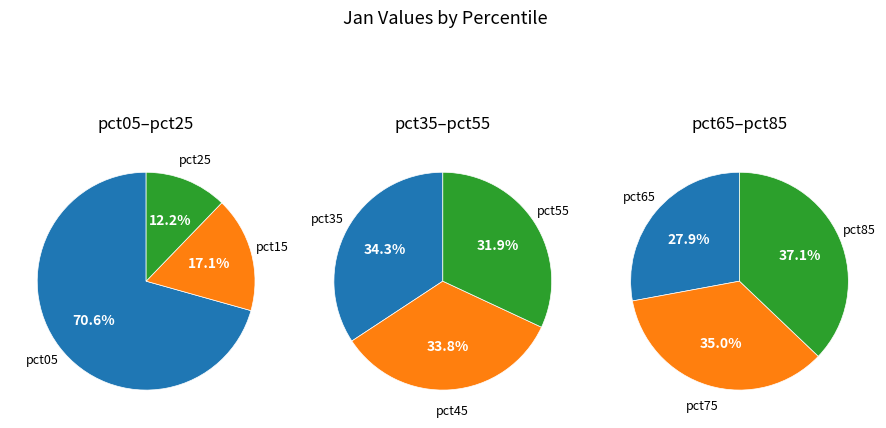

Is the sum of pct25 and pct15 greater than half?

No